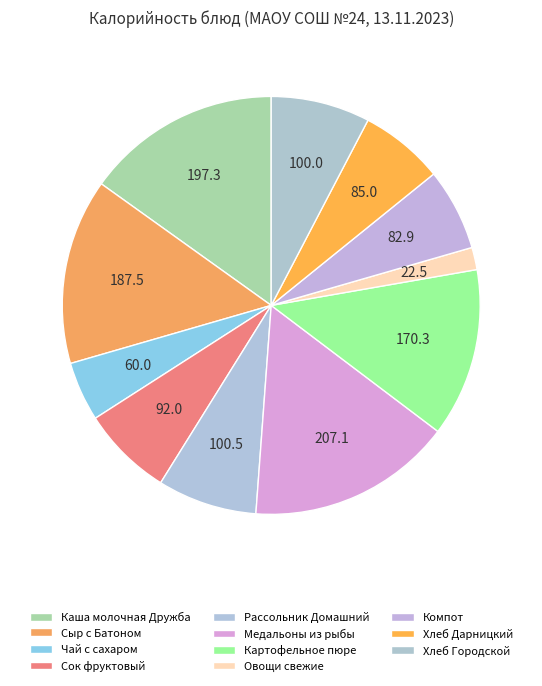

How many segments does this pie chart have?

11